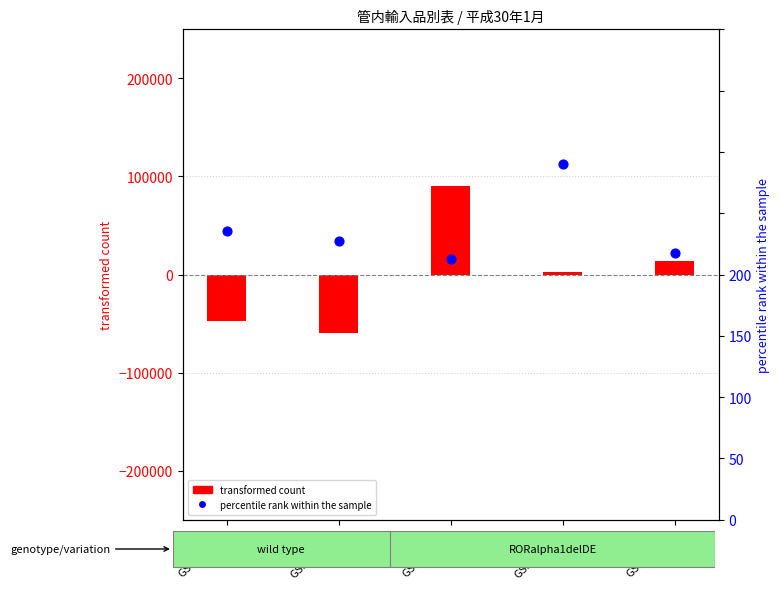

Which series has the largest Y range (max minus min)?

transformed count